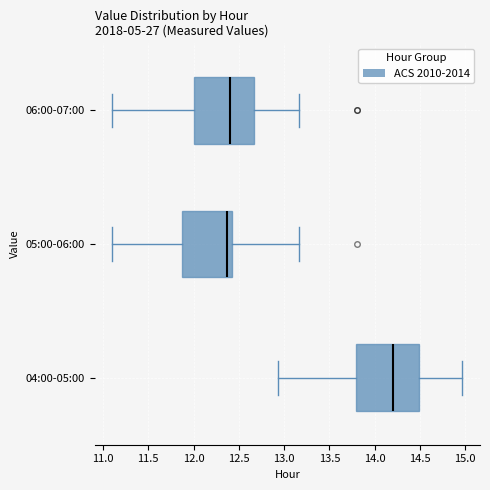

Reading bottom to top, transcribe this box plot: for each box, give where its median line is, the range the box spans, and where its two whiskers end, as read against the x-axis. The values are not printed on the chart, so give them approximately, as read against the axis.

04:00-05:00: median 14.20, box 13.80 to 14.50, whiskers 12.95 to 14.95
05:00-06:00: median 12.35, box 11.90 to 12.45, whiskers 11.10 to 13.15
06:00-07:00: median 12.40, box 12.00 to 12.65, whiskers 11.10 to 13.15